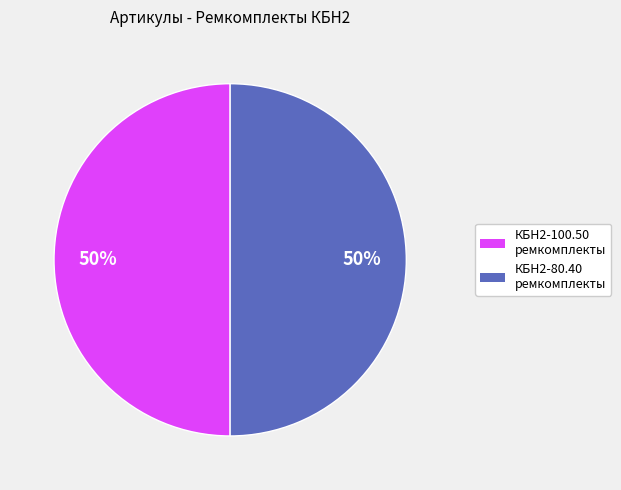

To the nearest percent, what percentage of the pie is КБН2-80.40 ремкомплекты?

50%